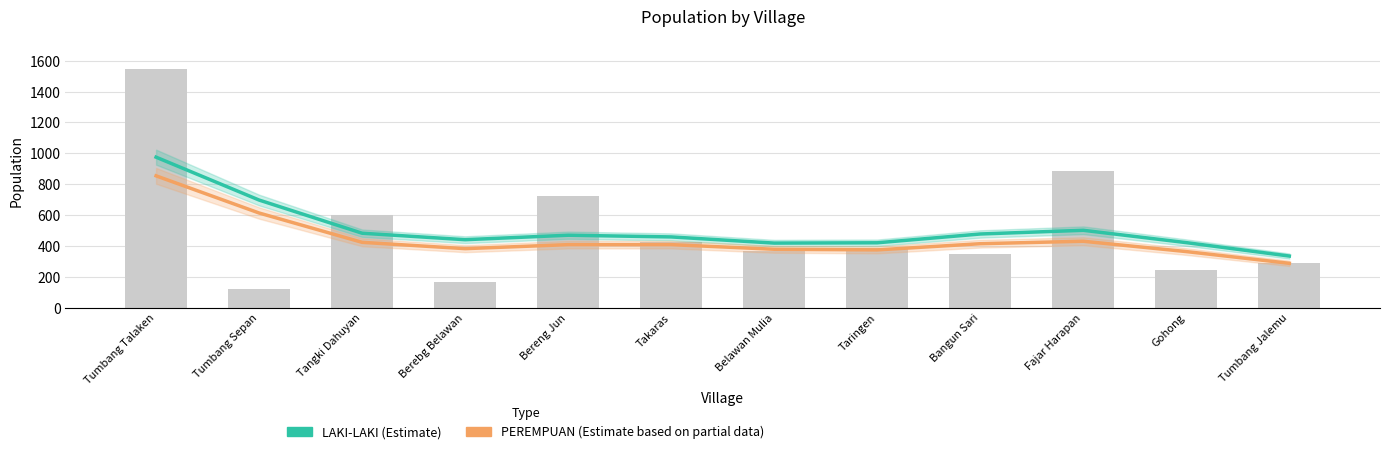

What is the difference between the PEREMPUAN values at Tangki Dahuyan and Belawan Mulia?

45